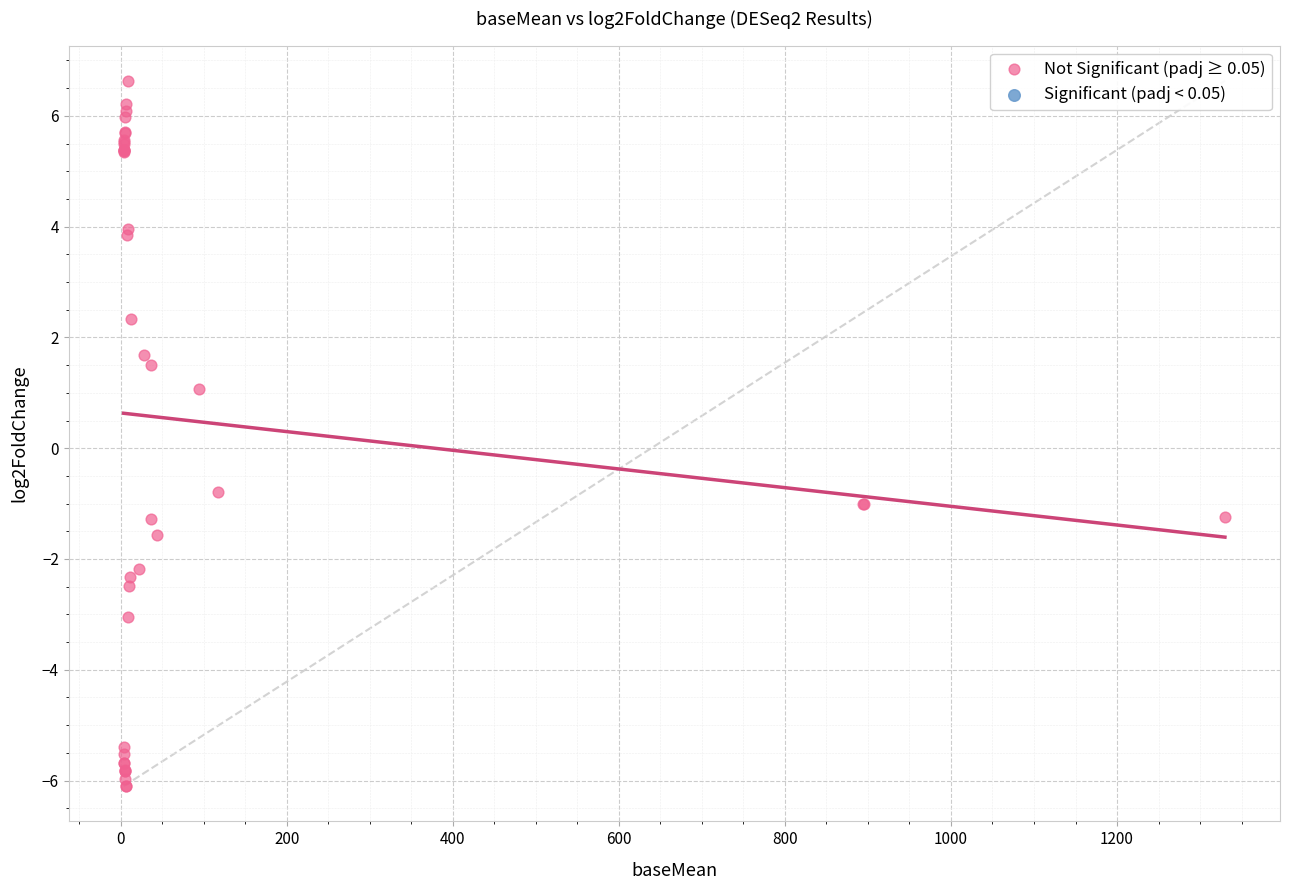

What Y value in the scatter plot is closest to 0?

-0.8